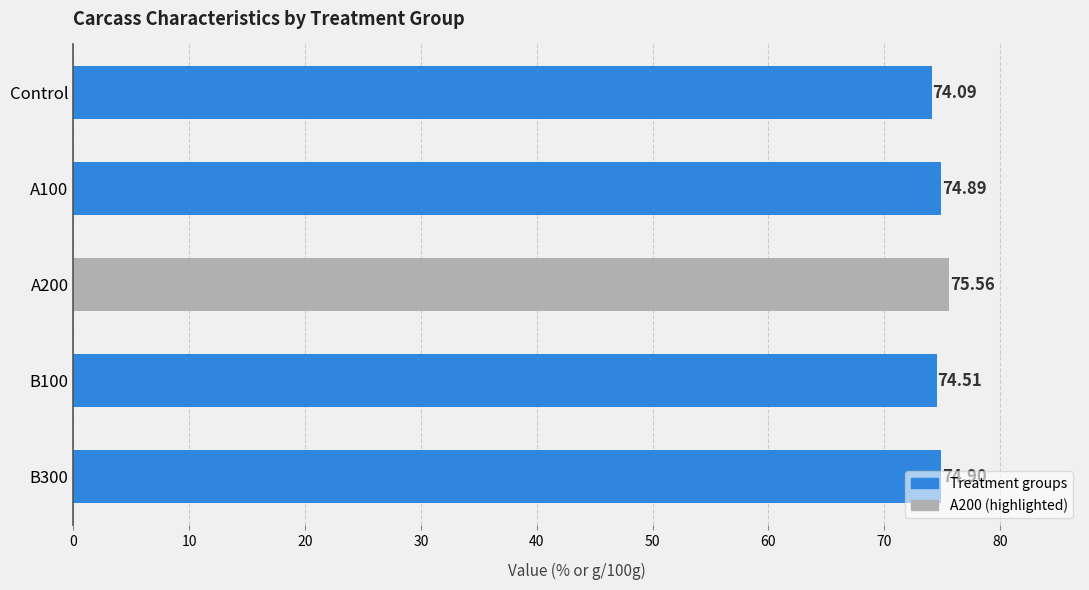

List the labels in order of value, largest first.

A200, B300, A100, B100, Control